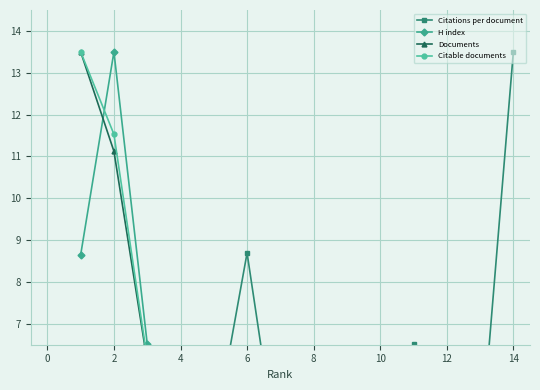

What is the value of the H index point at the 13th from the left?

2.5